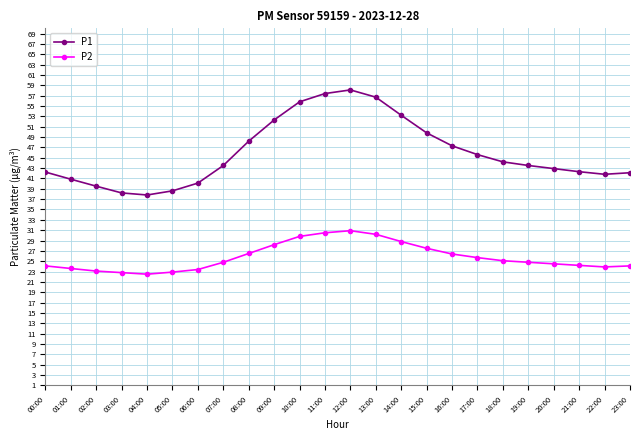

What position from the right is 11:00?

13